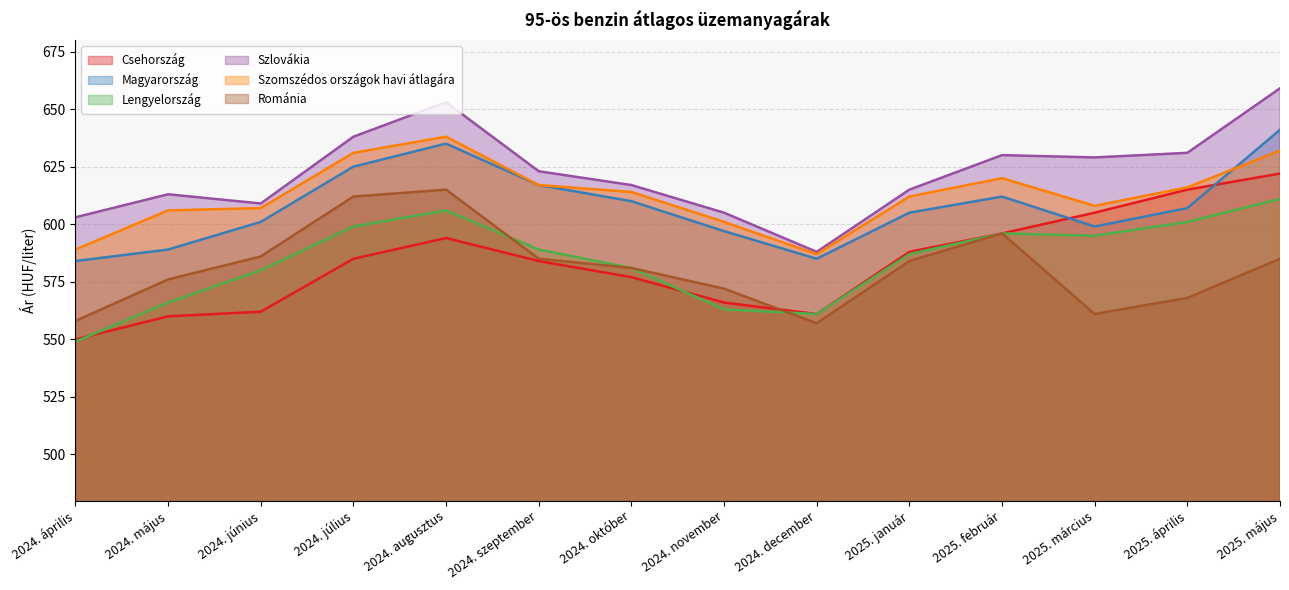

How many distinct data groups are displayed?

6